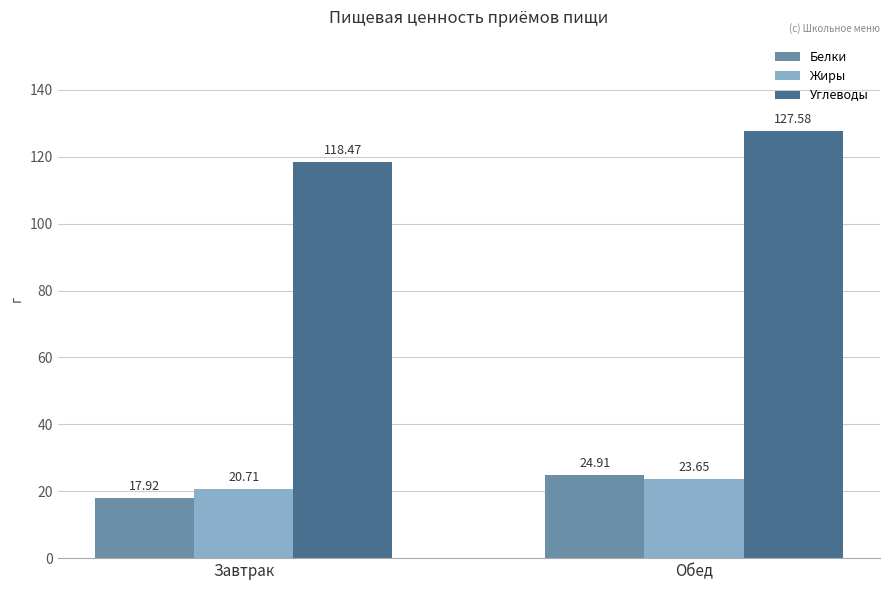

What are all the series names shown in the legend?

Белки, Жиры, Углеводы